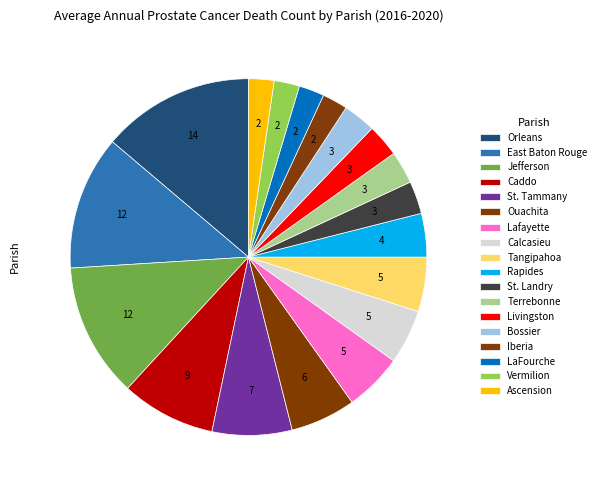

How many segments does this pie chart have?

18